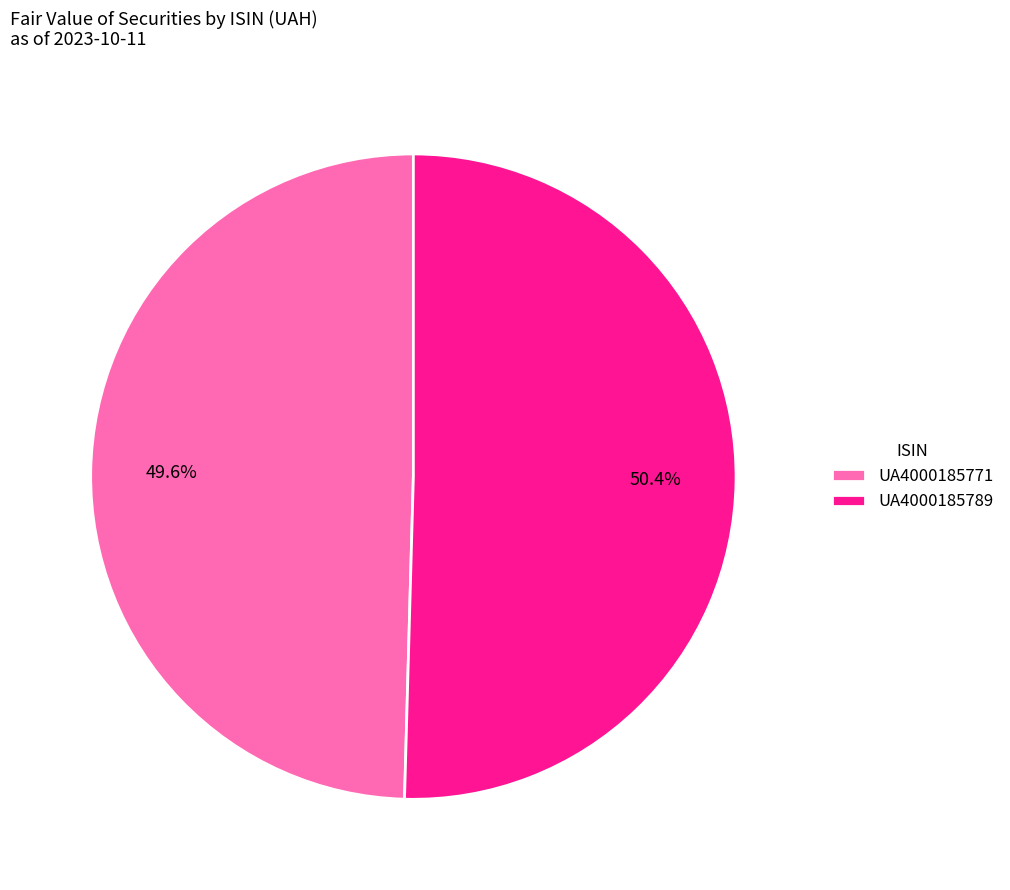

Which slice is the smallest?

UA4000185771